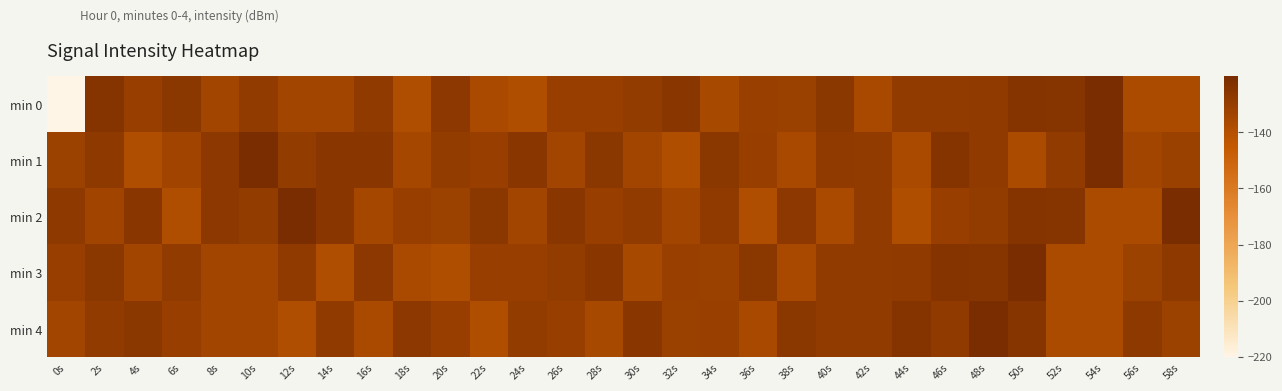

Reading left to right, list all the values displayed in this chart.

min 0: 0s=-220.0	2s=-124.2	4s=-130.1	6s=-126.1	8s=-133.8	10s=-128.5	12s=-133.8	14s=-134.1	16s=-127.6	18s=-138.3	20s=-126.7	22s=-136.8	24s=-138.7	26s=-130.0	28s=-130.4	30s=-128.9	32s=-125.7	34s=-135.9	36s=-130.9	38s=-131.7	40s=-126.4	42s=-136.3	44s=-128.5	46s=-128.7	48s=-127.7	50s=-124.3	52s=-124.8	54s=-120.1	56s=-137.0	58s=-137.0
min 1: 0s=-131.9	2s=-126.9	4s=-138.1	6s=-133.2	8s=-126.6	10s=-120.2	12s=-128.9	14s=-125.5	16s=-125.5	18s=-135.3	20s=-128.9	22s=-130.1	24s=-125.7	26s=-133.8	28s=-126.4	30s=-134.1	32s=-138.7	34s=-126.1	36s=-130.4	38s=-136.3	40s=-127.6	42s=-128.5	44s=-136.8	46s=-124.2	48s=-127.7	50s=-137.0	52s=-128.5	54s=-120.1	56s=-133.8	58s=-131.7
min 2: 0s=-126.9	2s=-133.2	4s=-125.5	6s=-138.1	8s=-126.6	10s=-128.9	12s=-120.2	14s=-125.5	16s=-135.3	18s=-130.1	20s=-131.9	22s=-126.1	24s=-133.8	26s=-125.7	28s=-130.4	30s=-128.5	32s=-134.1	34s=-127.6	36s=-138.3	38s=-126.7	40s=-136.8	42s=-128.5	44s=-138.7	46s=-130.0	48s=-128.9	50s=-124.3	52s=-124.8	54s=-137.0	56s=-137.0	58s=-120.1
min 3: 0s=-130.1	2s=-126.1	4s=-133.8	6s=-128.5	8s=-133.8	10s=-134.1	12s=-127.6	14s=-138.3	16s=-126.7	18s=-136.8	20s=-138.7	22s=-130.0	24s=-130.4	26s=-128.9	28s=-125.7	30s=-135.9	32s=-130.9	34s=-131.7	36s=-126.4	38s=-136.3	40s=-128.5	42s=-128.7	44s=-127.7	46s=-124.3	48s=-124.8	50s=-120.1	52s=-137.0	54s=-137.0	56s=-131.9	58s=-126.9
min 4: 0s=-133.8	2s=-128.5	4s=-126.1	6s=-130.1	8s=-134.1	10s=-133.8	12s=-138.3	14s=-127.6	16s=-136.8	18s=-126.7	20s=-130.0	22s=-138.7	24s=-128.9	26s=-130.4	28s=-135.9	30s=-125.7	32s=-131.7	34s=-130.9	36s=-136.3	38s=-126.4	40s=-128.7	42s=-128.5	44s=-124.3	46s=-127.7	48s=-120.1	50s=-124.8	52s=-137.0	54s=-137.0	56s=-126.9	58s=-131.9